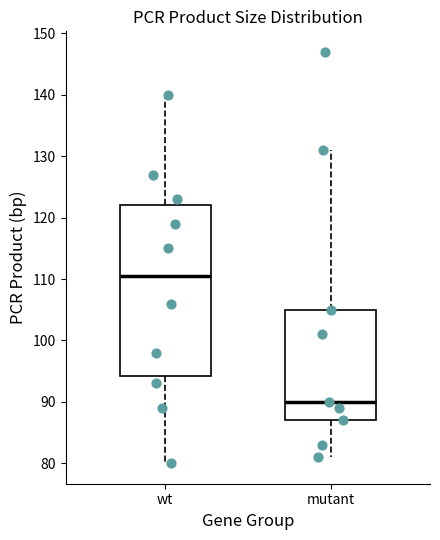

Which box is the tallest, from its lower edge to its upper edge?

wt